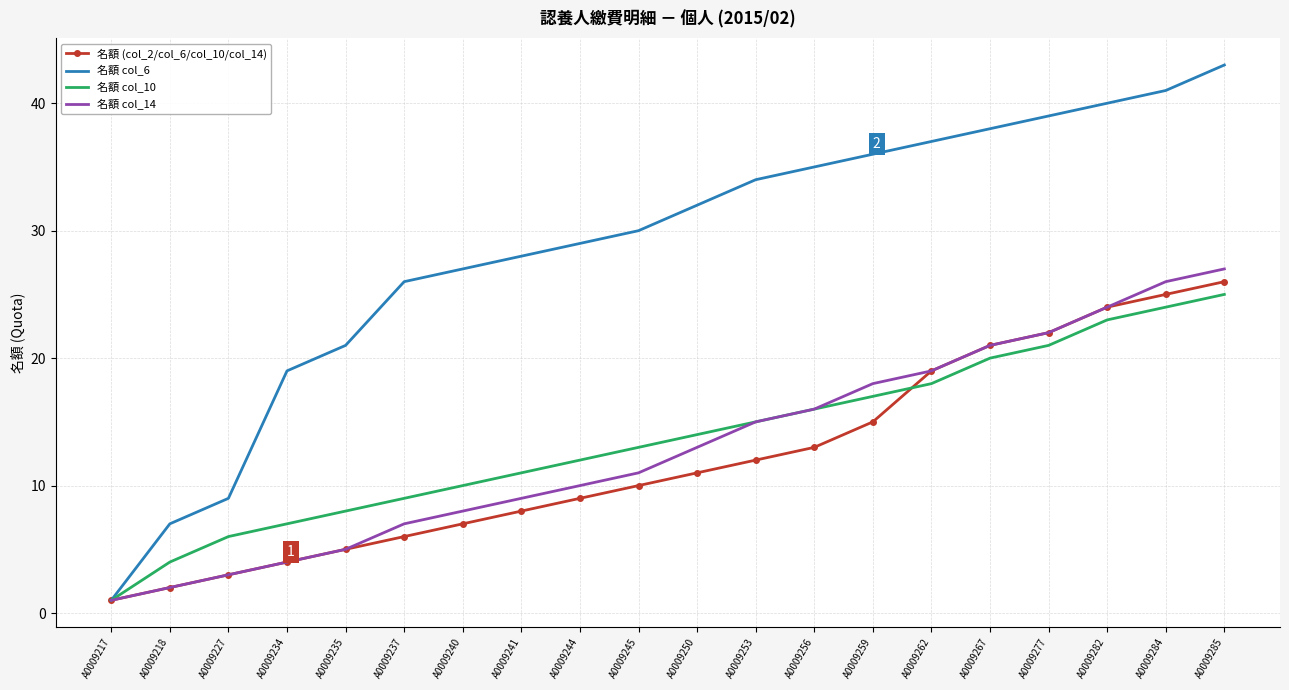

The value of 名額 col_10 at A0009235 is 8. True or false?

True